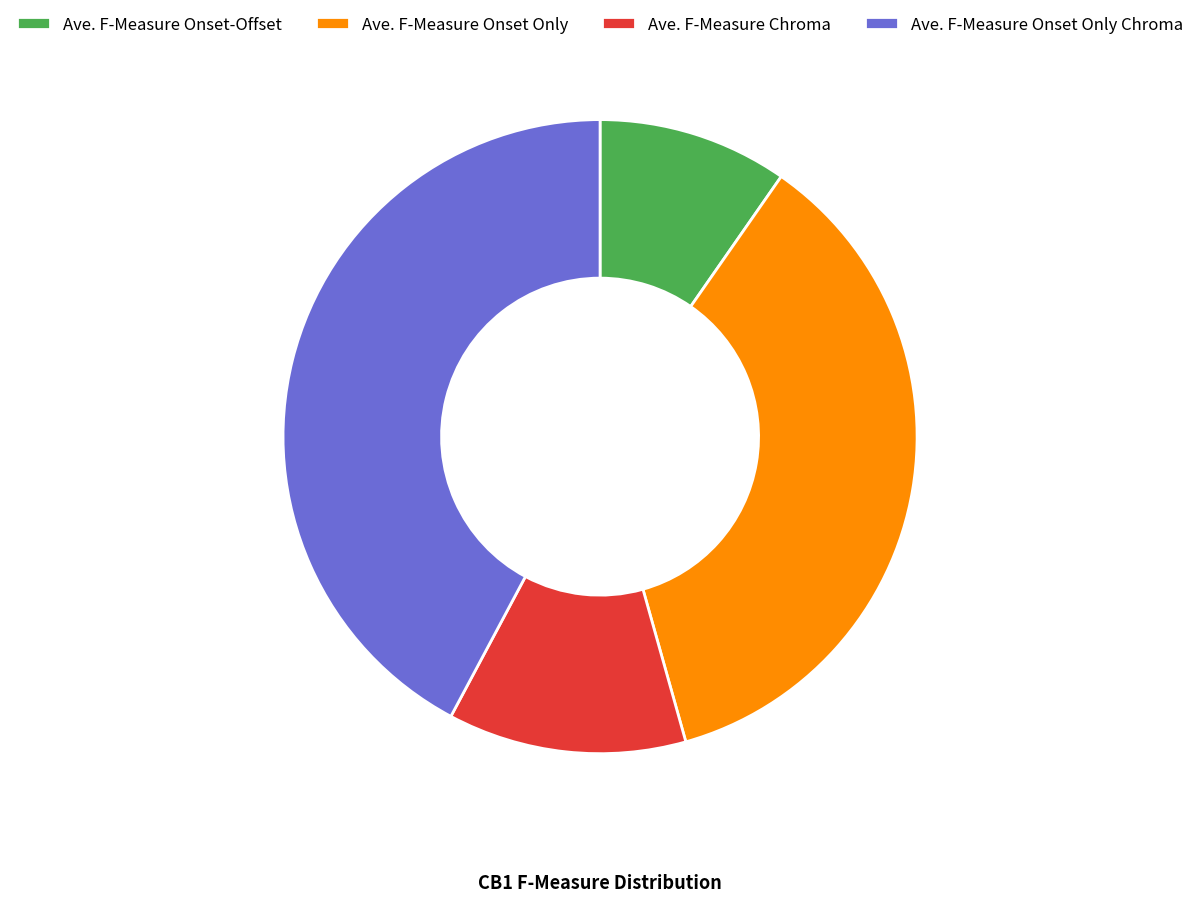

Which has a higher value, Ave. F-Measure Onset Only or Ave. F-Measure Chroma?

Ave. F-Measure Onset Only